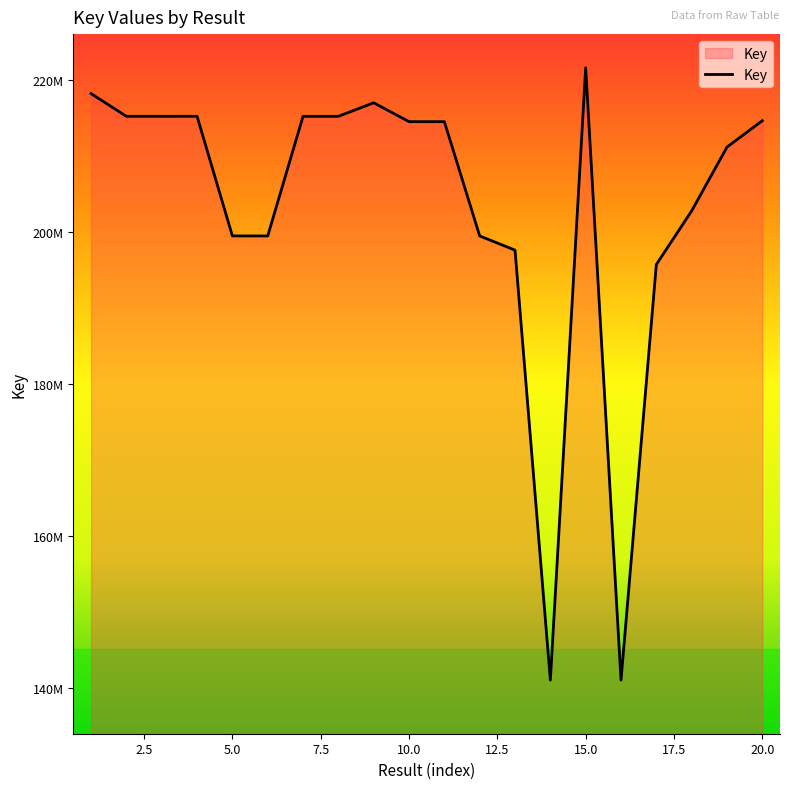

Where is the first local minimum?

5.0